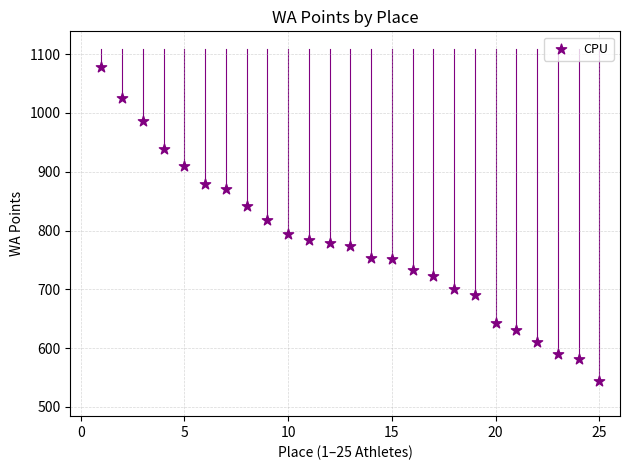

What Y value in the scatter plot is closest to 811?

818